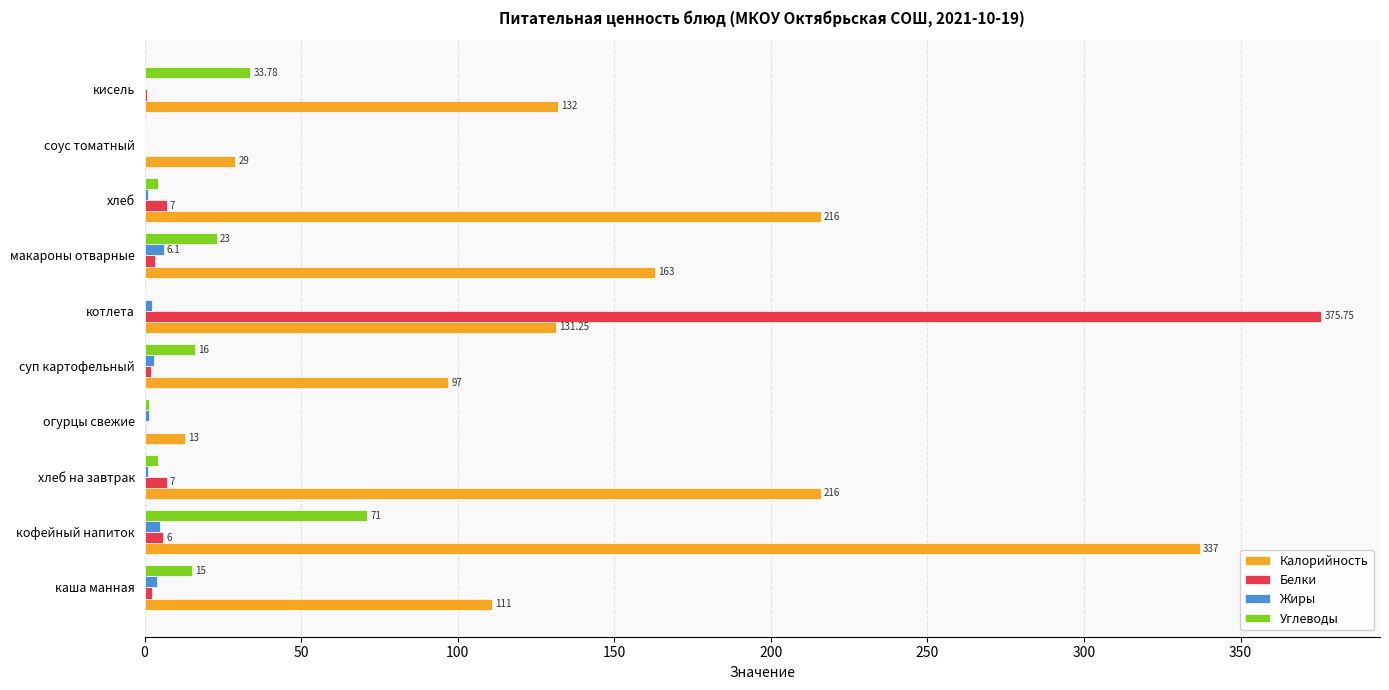

What are all the series names shown in the legend?

Калорийность, Белки, Жиры, Углеводы